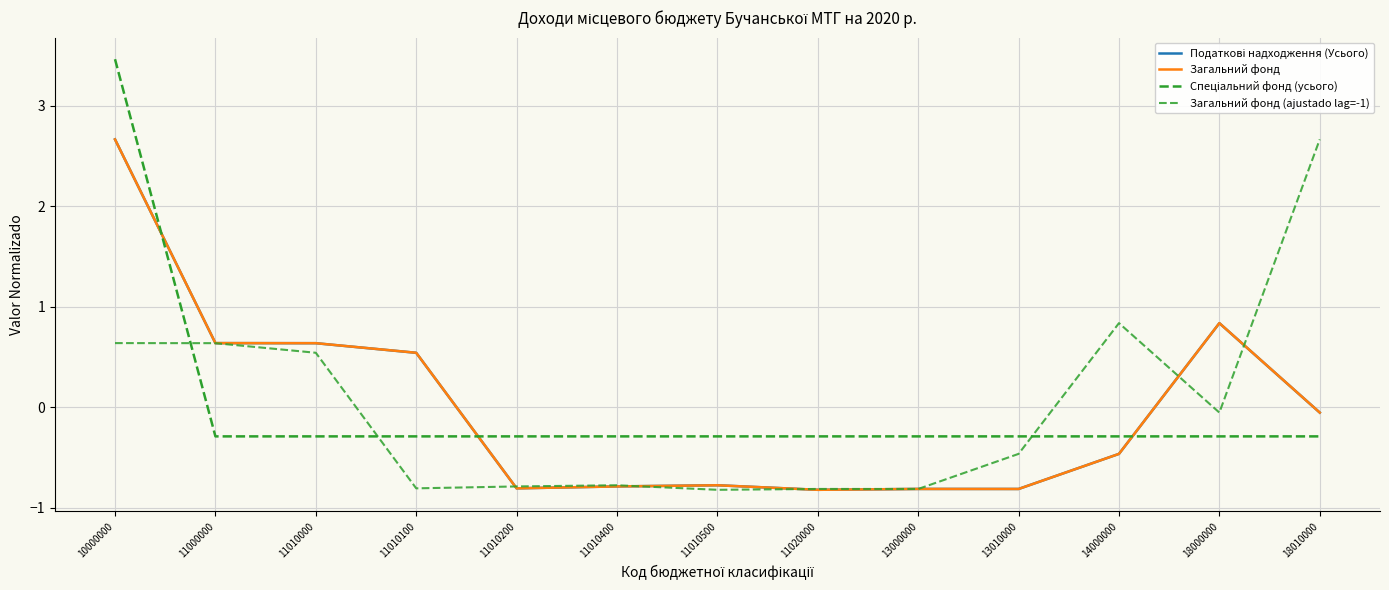

Rank the series by their maximum value, from highest to lowest.

Спеціальний фонд (усього), Податкові надходження (Усього), Загальний фонд, Загальний фонд (ajustado lag=-1)